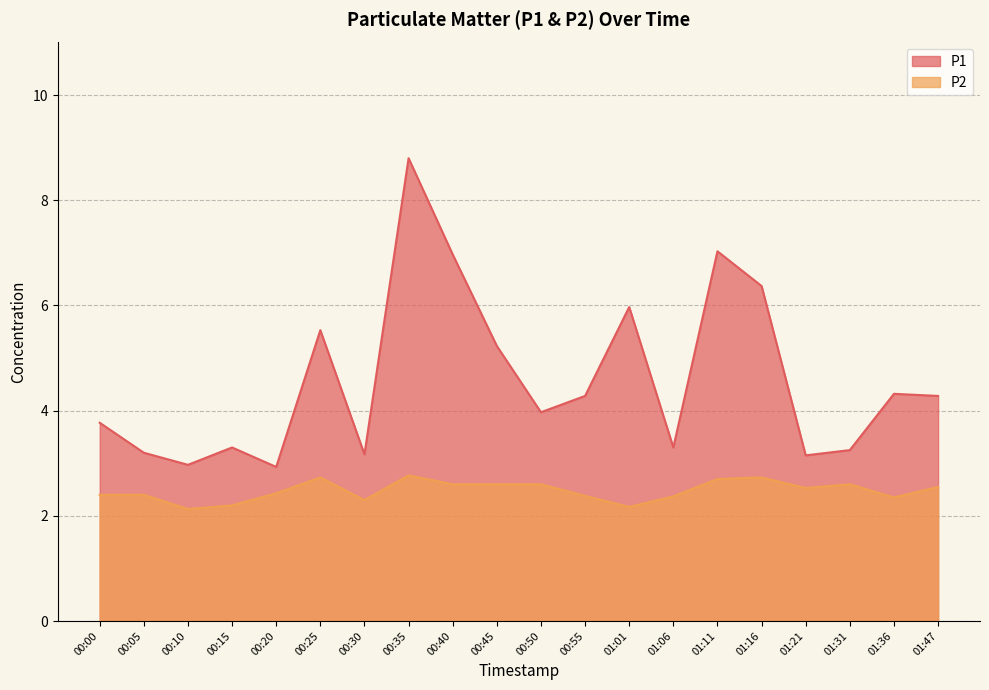

True or false: P2 and P1 cross at least once.

False